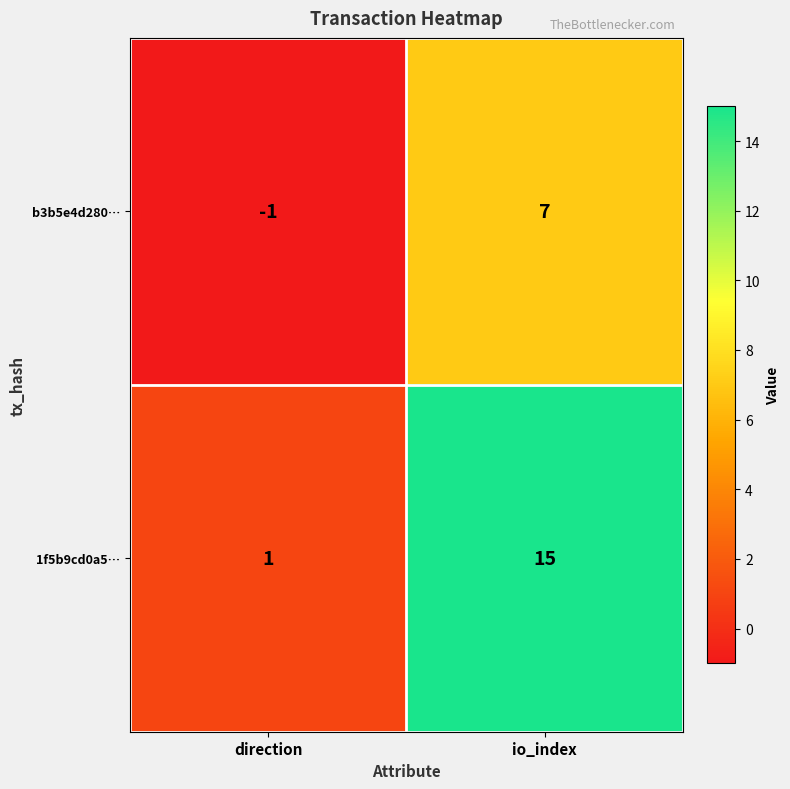

What is the average value of the b3b5e4d280… series?

3